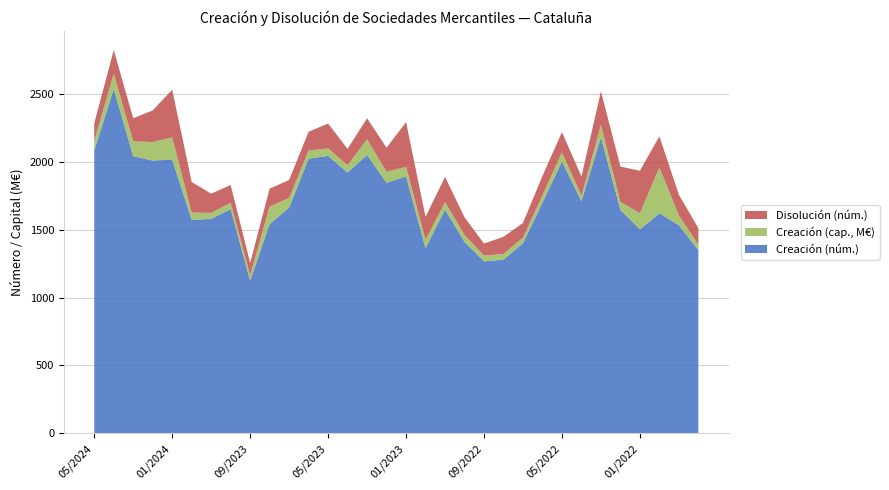

Reading left to right, what are all the values shown in this chart?

Creación (núm.): 05/2024=2081	04/2024=2535	03/2024=2040	02/2024=2008	01/2024=2015	12/2023=1571	11/2023=1579	10/2023=1651	09/2023=1124	08/2023=1541	07/2023=1661	06/2023=2022	05/2023=2042	04/2023=1920	03/2023=2049	02/2023=1845	01/2023=1891	12/2022=1363	11/2022=1648	10/2022=1409	09/2022=1266	08/2022=1279	07/2022=1400	06/2022=1698	05/2022=2002	04/2022=1709	03/2022=2180	02/2022=1645	01/2022=1502	12/2021=1620	11/2021=1532	10/2021=1349
Creación (cap., M€): 05/2024=71	04/2024=112	03/2024=109	02/2024=136	01/2024=163	12/2023=54	11/2023=44	10/2023=46	09/2023=40	08/2023=129	07/2023=71	06/2023=60	05/2023=55	04/2023=54	03/2023=115	02/2023=80	01/2023=70	12/2022=62	11/2022=54	10/2022=51	09/2022=43	08/2022=41	07/2022=41	06/2022=55	05/2022=65	04/2022=39	03/2022=89	02/2022=58	01/2022=119	12/2021=337	11/2021=72	10/2021=40
Disolución (núm.): 05/2024=129	04/2024=174	03/2024=170	02/2024=233	01/2024=351	12/2023=225	11/2023=141	10/2023=131	09/2023=91	08/2023=131	07/2023=133	06/2023=138	05/2023=183	04/2023=120	03/2023=155	02/2023=177	01/2023=330	12/2022=168	11/2022=186	10/2022=130	09/2022=88	08/2022=127	07/2022=108	06/2022=142	05/2022=150	04/2022=142	03/2022=248	02/2022=260	01/2022=312	12/2021=229	11/2021=152	10/2021=121